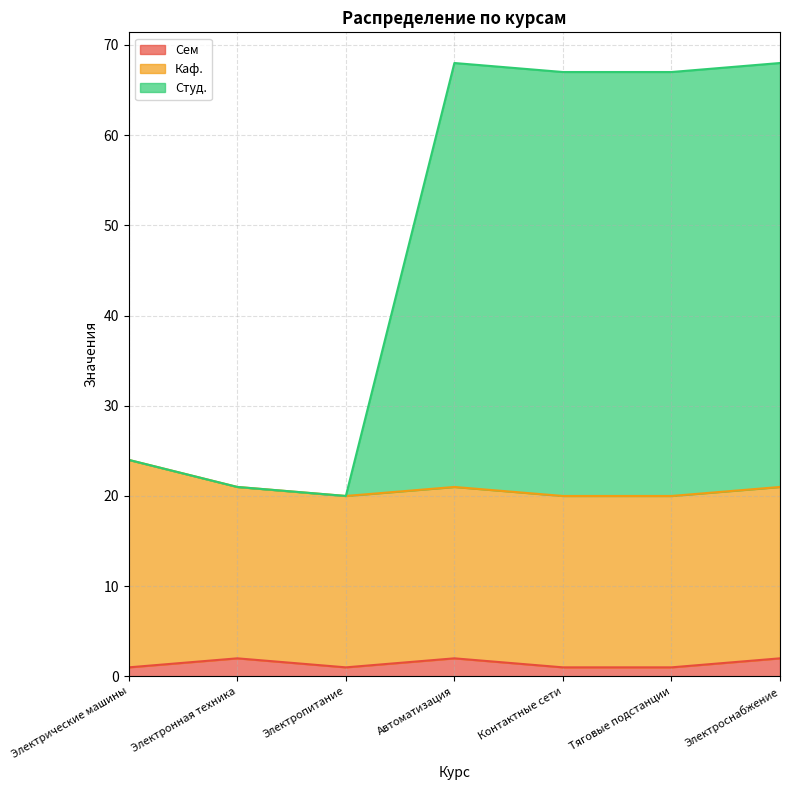

Which series has the largest total across all categories?

Студ.